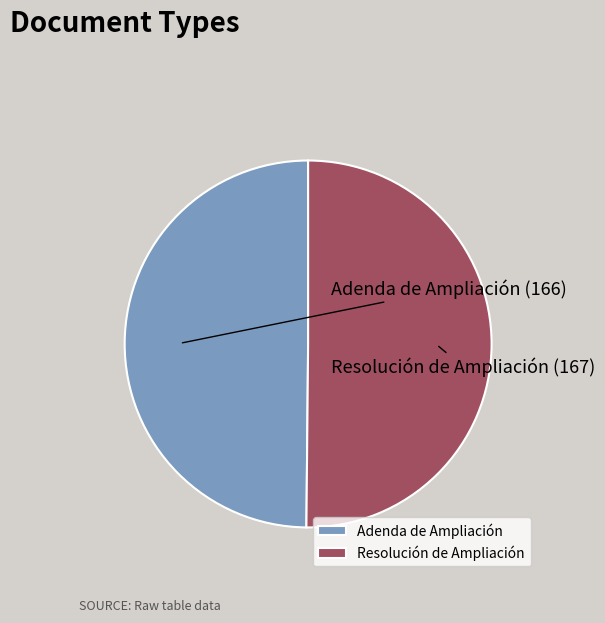

Count the number of slices in the pie.

2